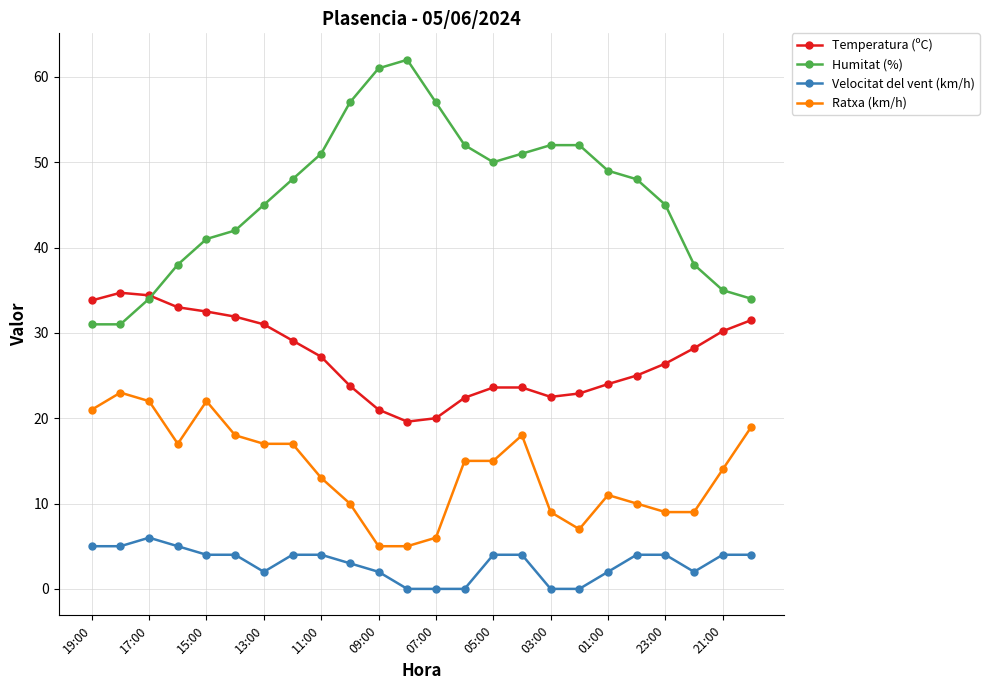

Rank the series by their maximum value, from highest to lowest.

Humitat (%), Temperatura (ºC), Ratxa (km/h), Velocitat del vent (km/h)